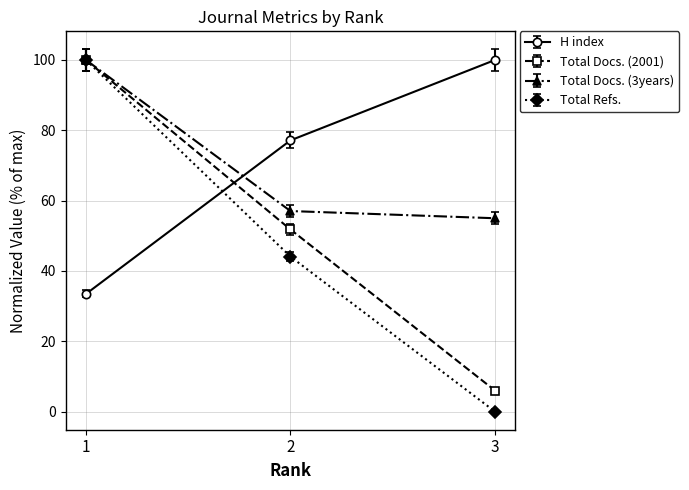

List the labels in order of Total Docs. (2001) value, smallest first.

3, 2, 1